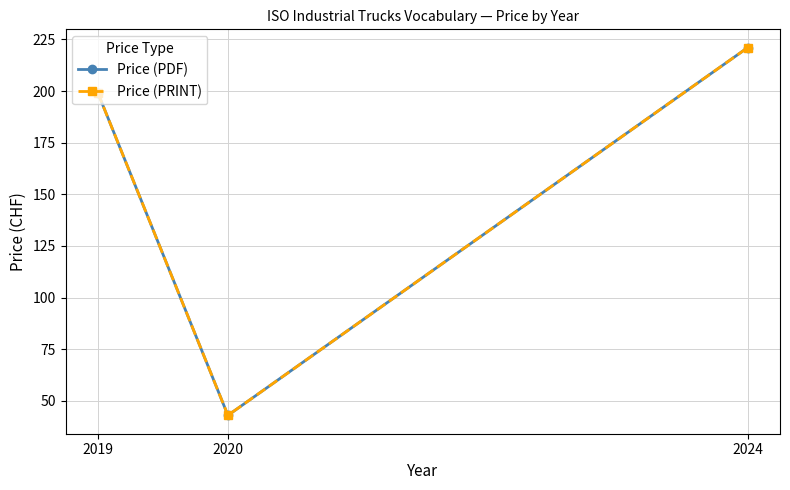

What is the smallest value displayed?

43